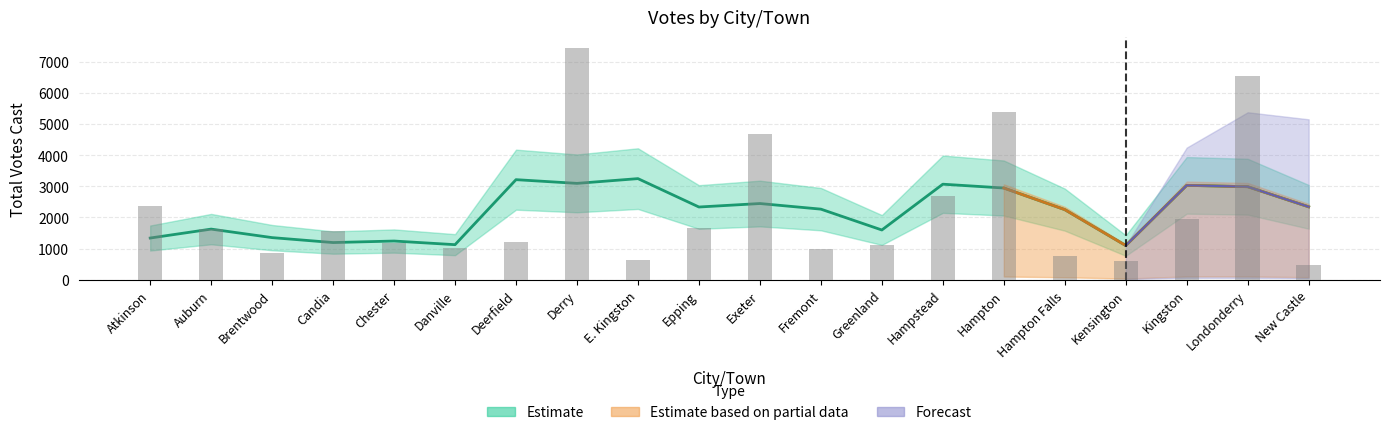

Which label corresponds to the largest value in the chart?

Derry